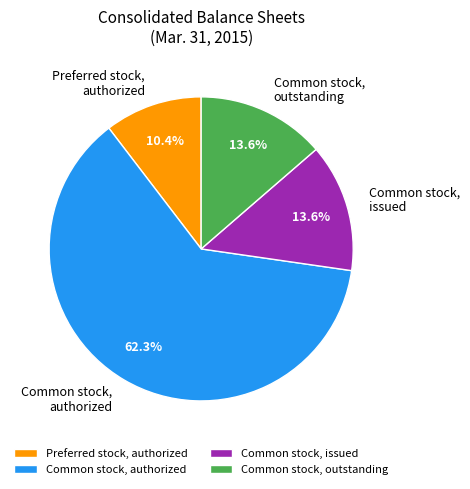

Do Preferred stock, authorized and Common stock, issued together represent more than half of the pie?

No